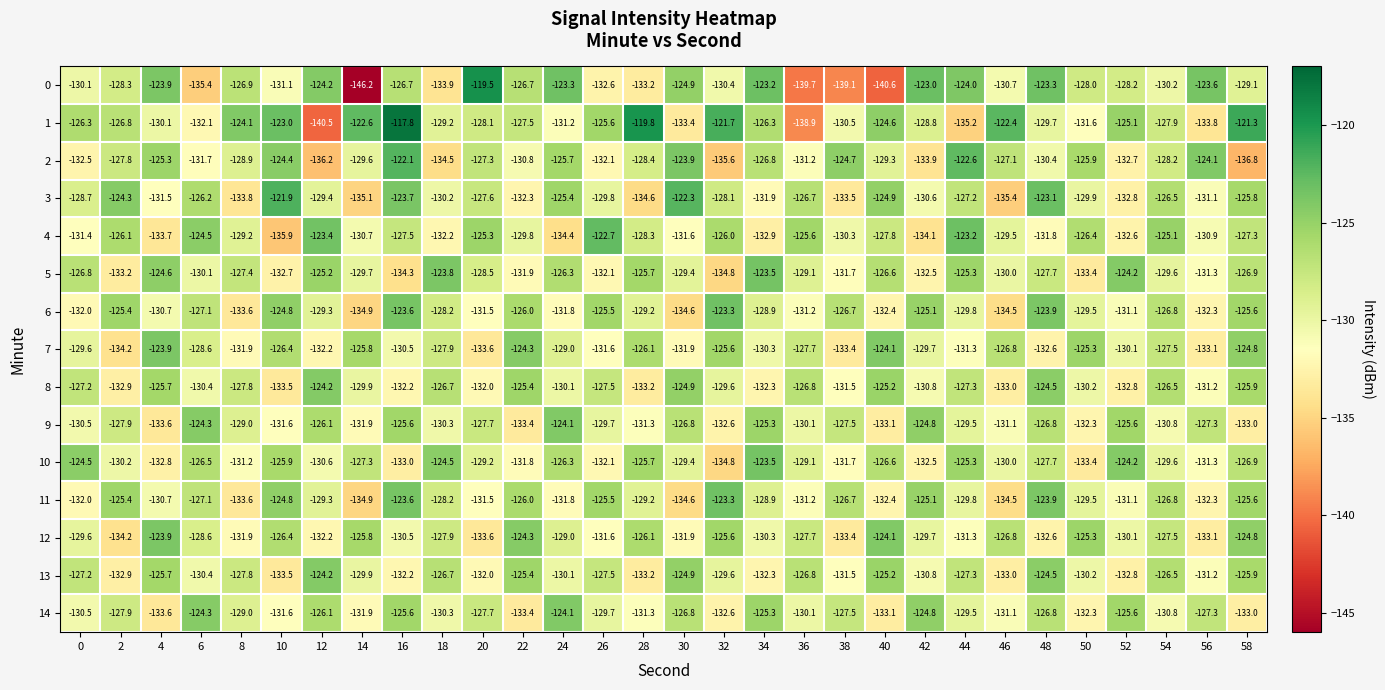

At which category is the sum across all series the highest?

16